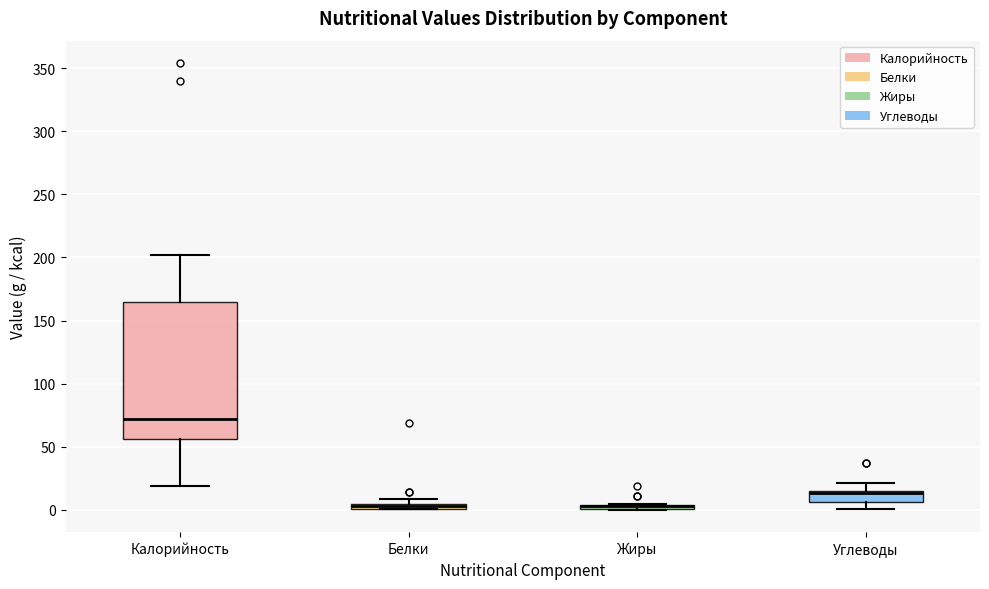

Comparing the boxes themselves (not the whiskers), which one is the tallest?

Калорийность